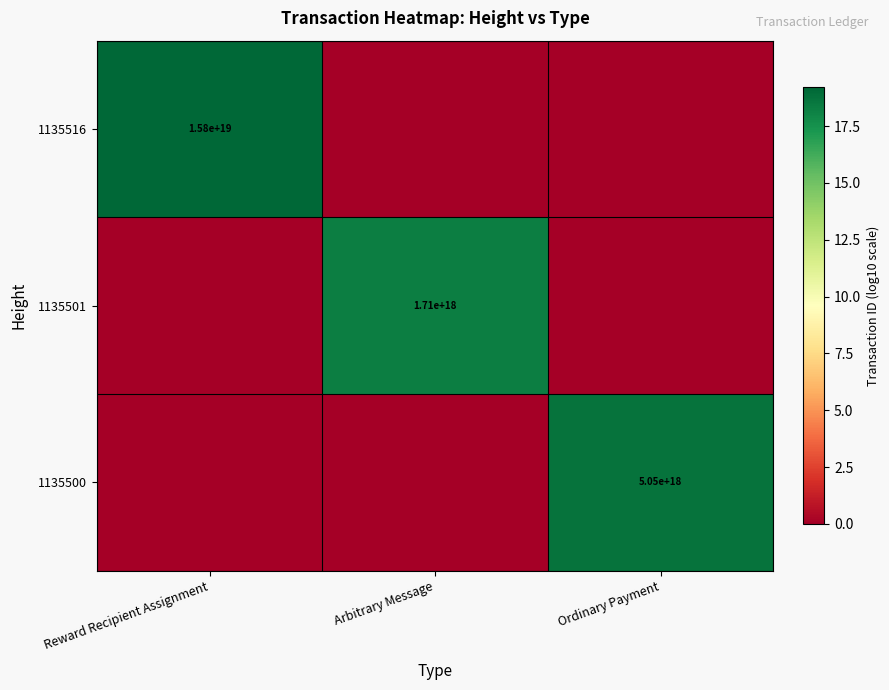

Which has a higher value, Arbitrary Message or Ordinary Payment?

Arbitrary Message